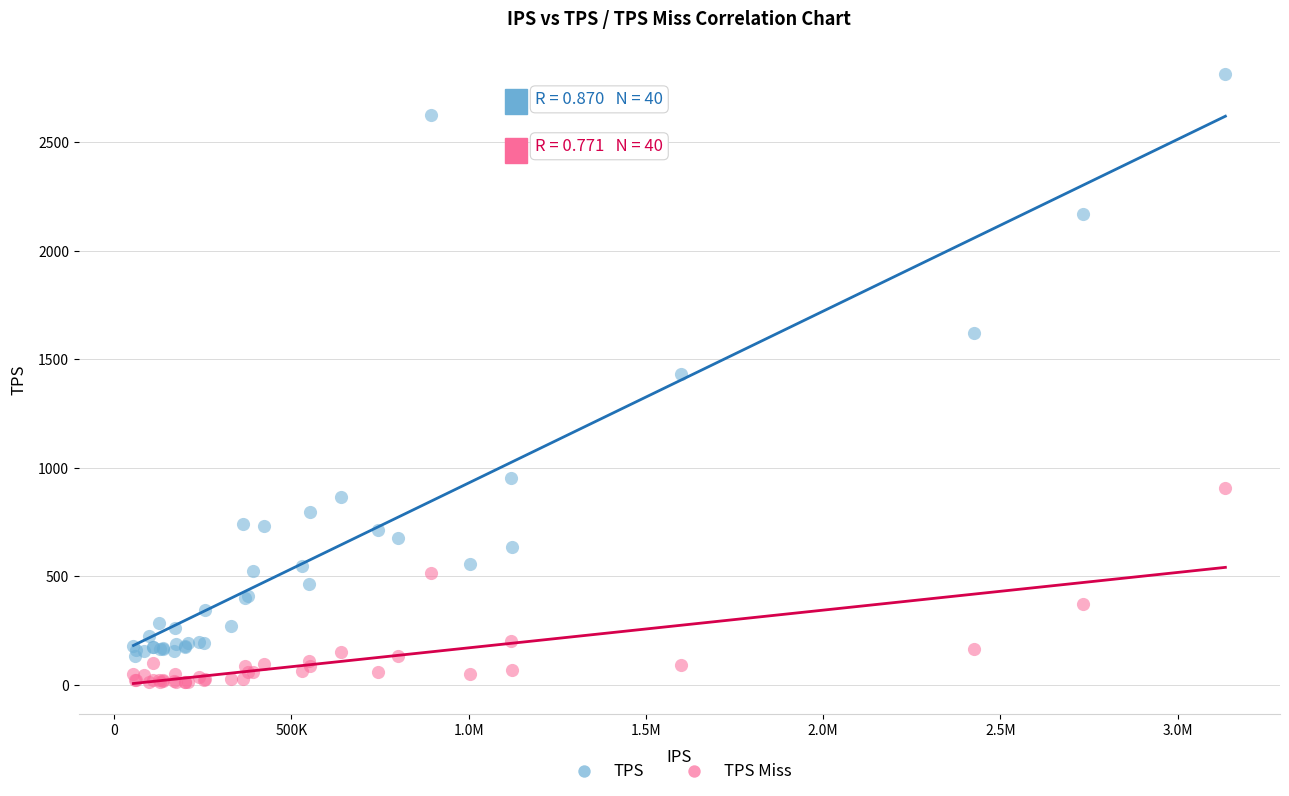

Which series contains the highest Y value?

TPS